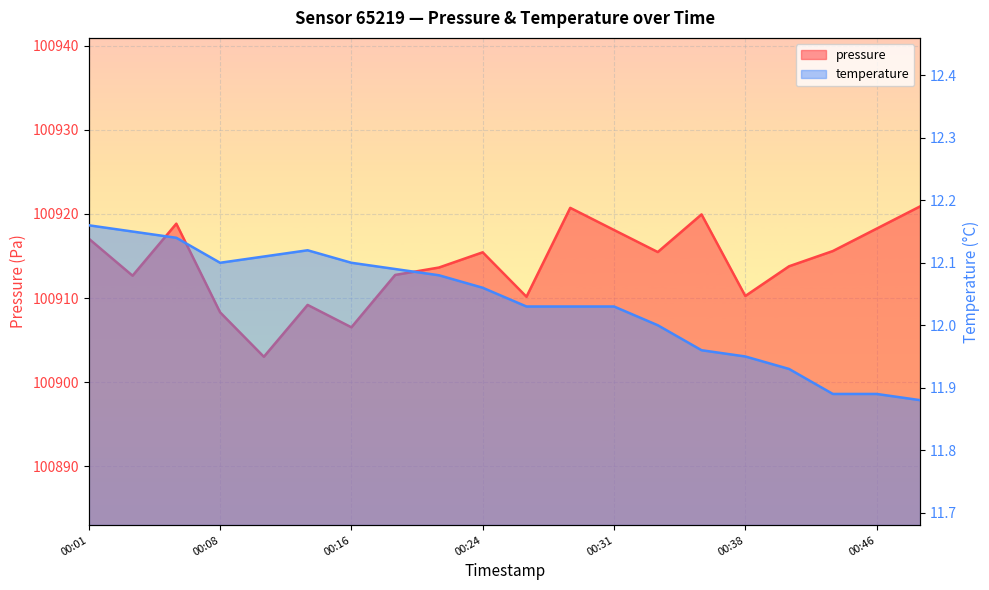

Between 00:18 and 00:49, which series saw the biggest shift?

pressure